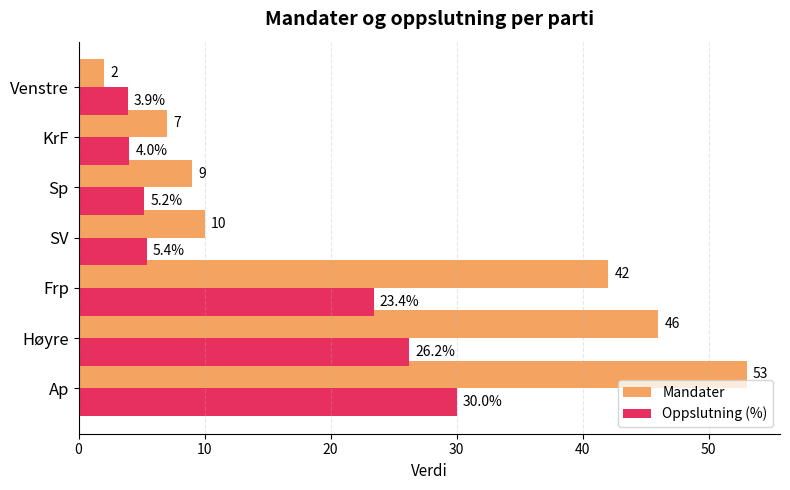

What is the approximate value of Mandater at Sp?

9.0